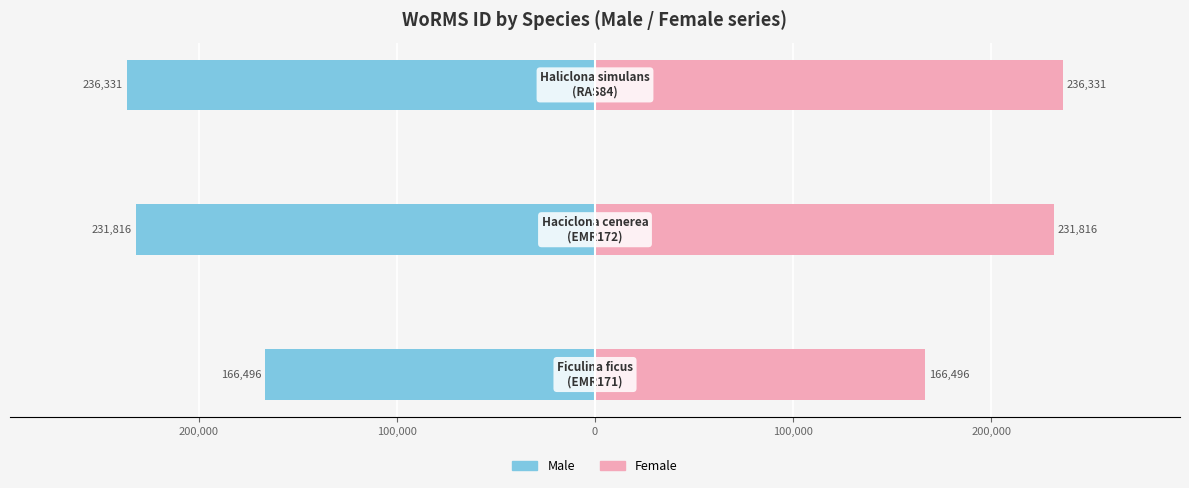

How many groups of bars are there?

3